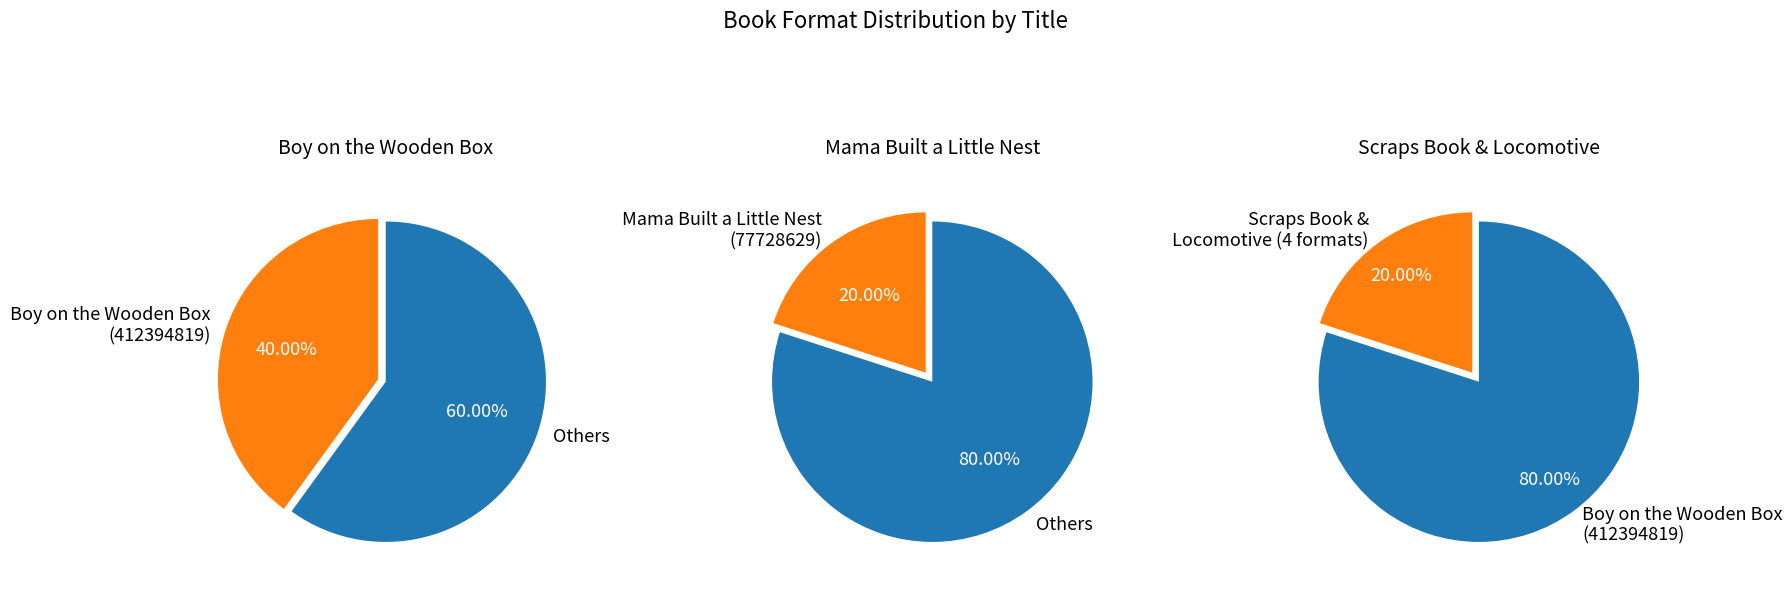

Between Mama Built a Little Nest (77728629) and Scraps Book (83430962), which is larger?

Mama Built a Little Nest (77728629)